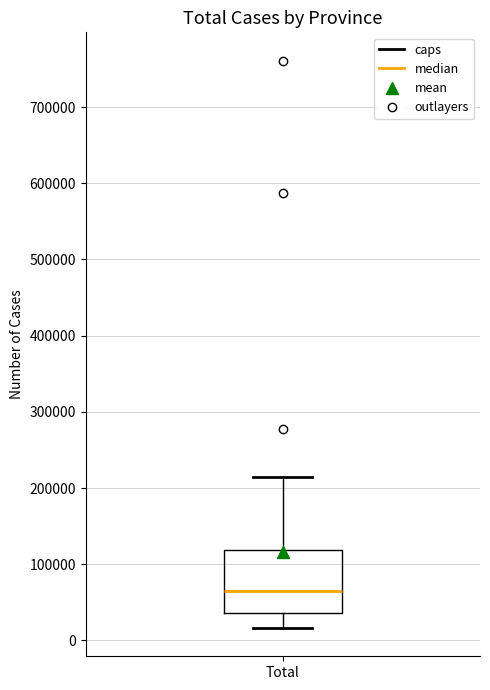

Read this box plot against the y-axis: the position of the median line, the range covered by the box, and the ends of both whiskers. The values are not printed on the chart, so give them approximately, as read against the axis.

median 70000, box 40000 to 120000, whiskers 20000 to 210000